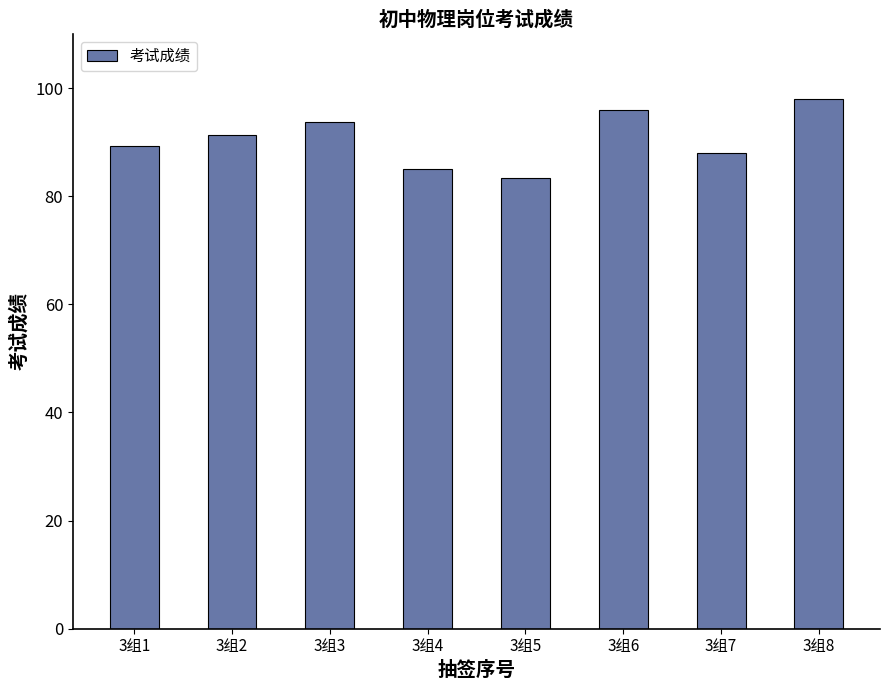

True or false: the data shows 88.0 at 3组7.

True